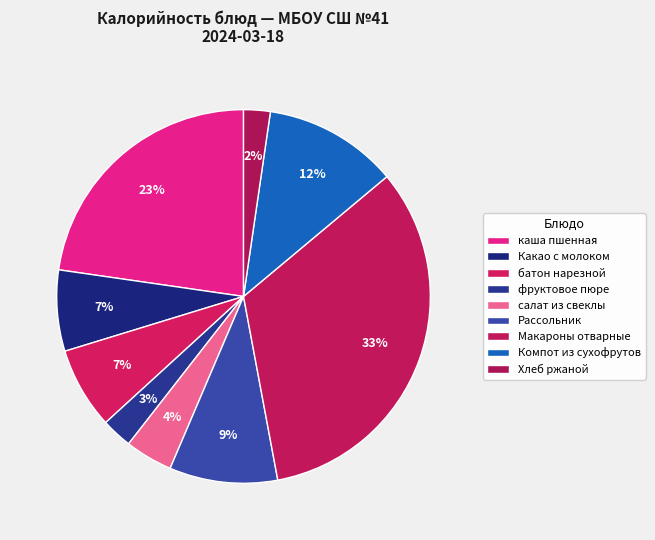

To the nearest percent, what is the average slice percentage?

11%